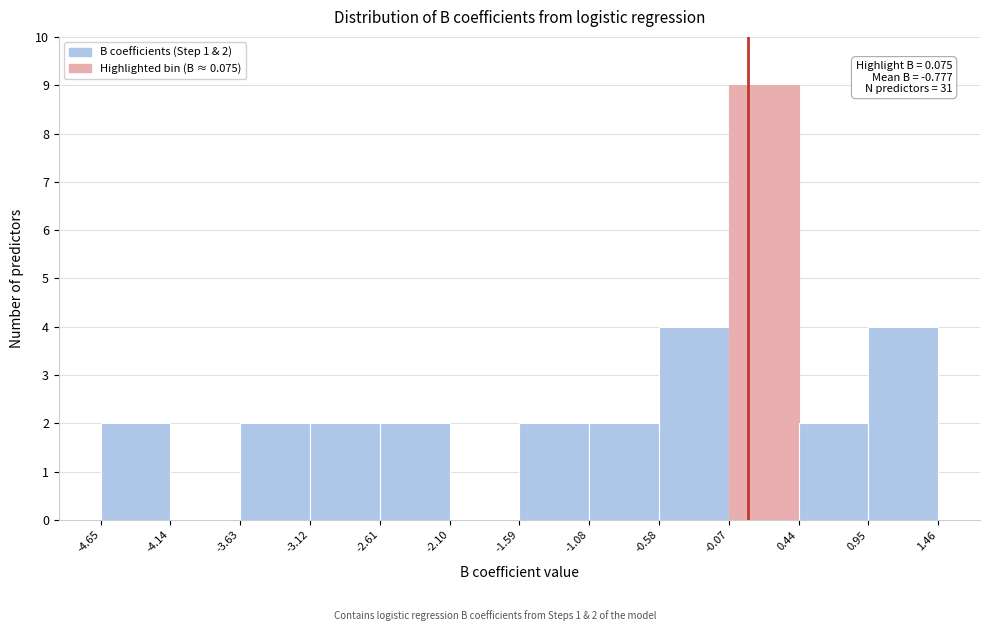

Over which range of the x-axis is the bar tallest?

-0.07 to 0.44